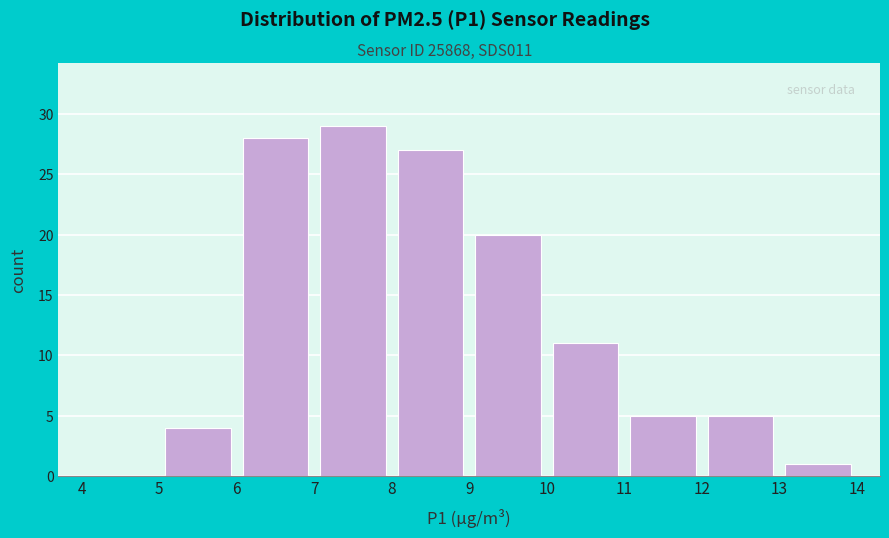

Over which range of the x-axis is the bar tallest?

7 to 8